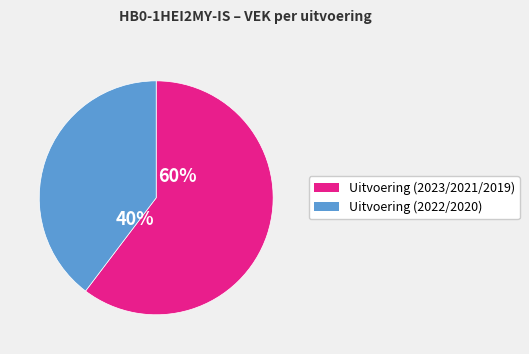

Is there a majority slice in this chart?

Yes